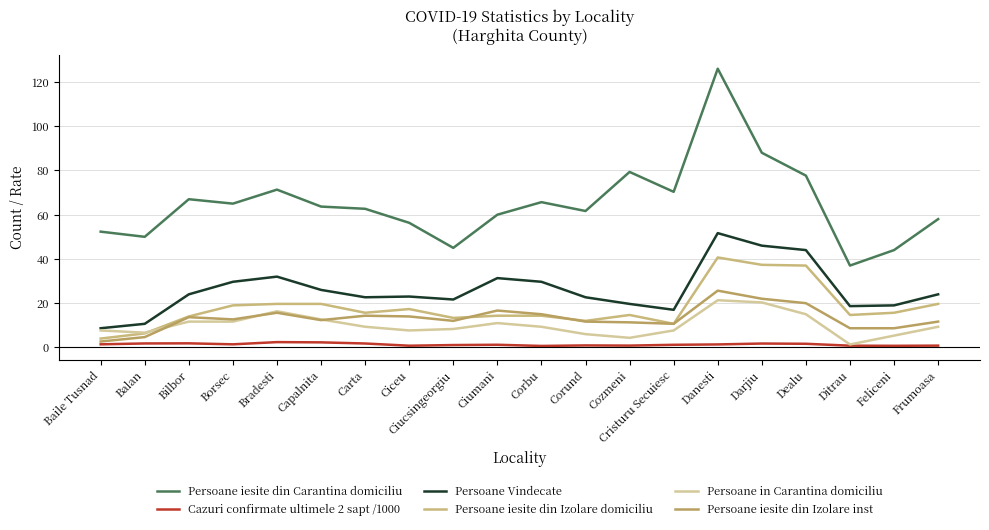

True or false: Persoane in Carantina domiciliu and Persoane Vindecate intersect in this chart.

False